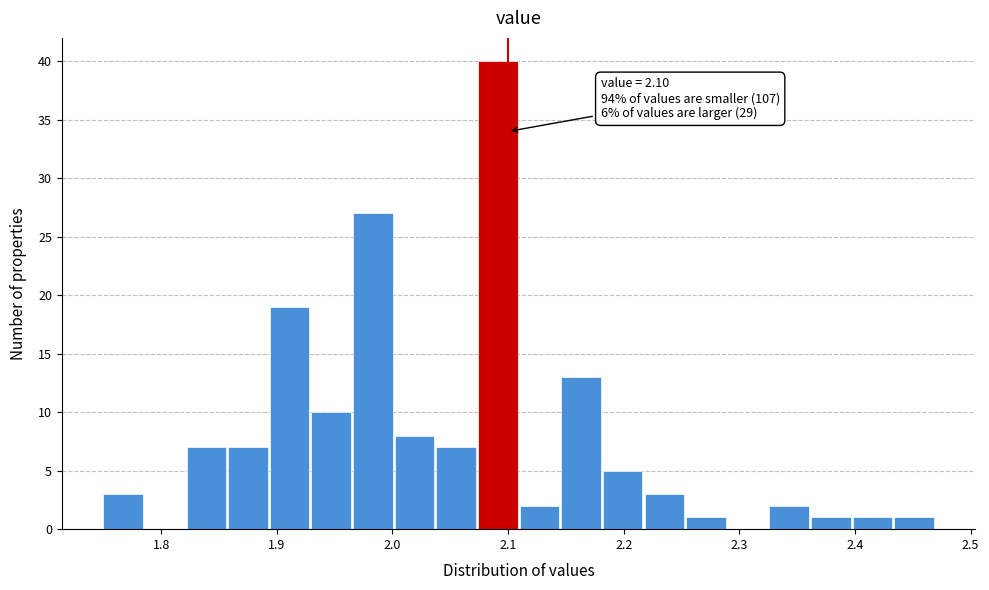

Around what value on the x-axis is the tallest bar? Give the approximate position of its centre, as read against the axis.

2.09